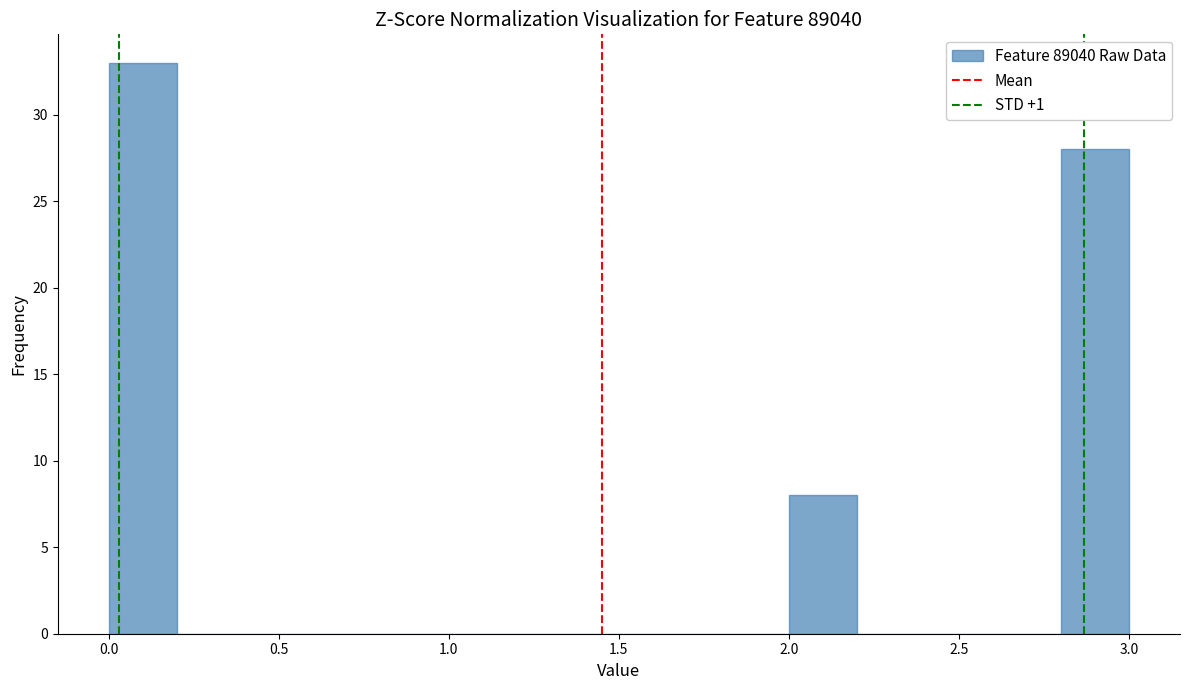

Reading left to right, list every bar in this chart as the range it spans on the x-axis followed by its height. The values are not printed on the chart, so give them approximately, as read against the axis.

0.0 to 0.2: 33
0.2 to 0.4: 0
0.4 to 0.6: 0
0.6 to 0.8: 0
0.8 to 1.0: 0
1.0 to 1.2: 0
1.2 to 1.4: 0
1.4 to 1.6: 0
1.6 to 1.8: 0
1.8 to 2.0: 0
2.0 to 2.2: 8
2.2 to 2.4: 0
2.4 to 2.6: 0
2.6 to 2.8: 0
2.8 to 3.0: 28